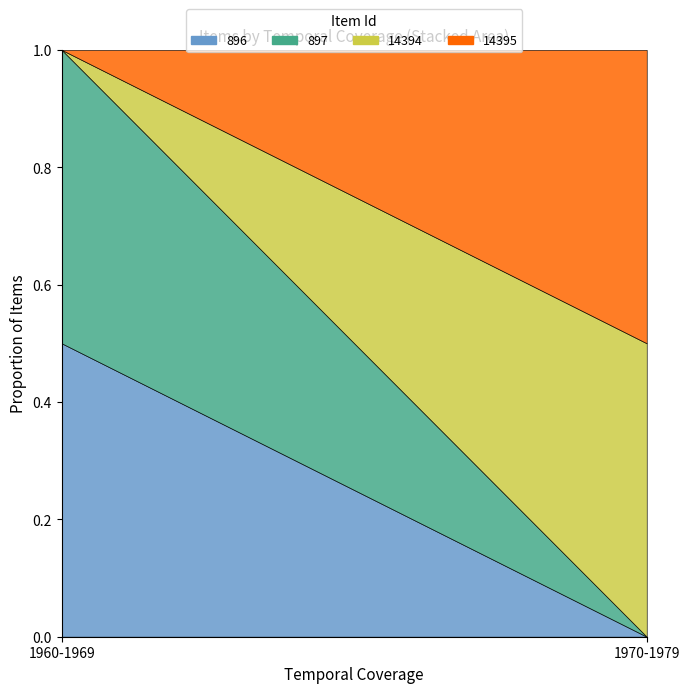

At which category does the chart reach its peak across all series?

1970-1979